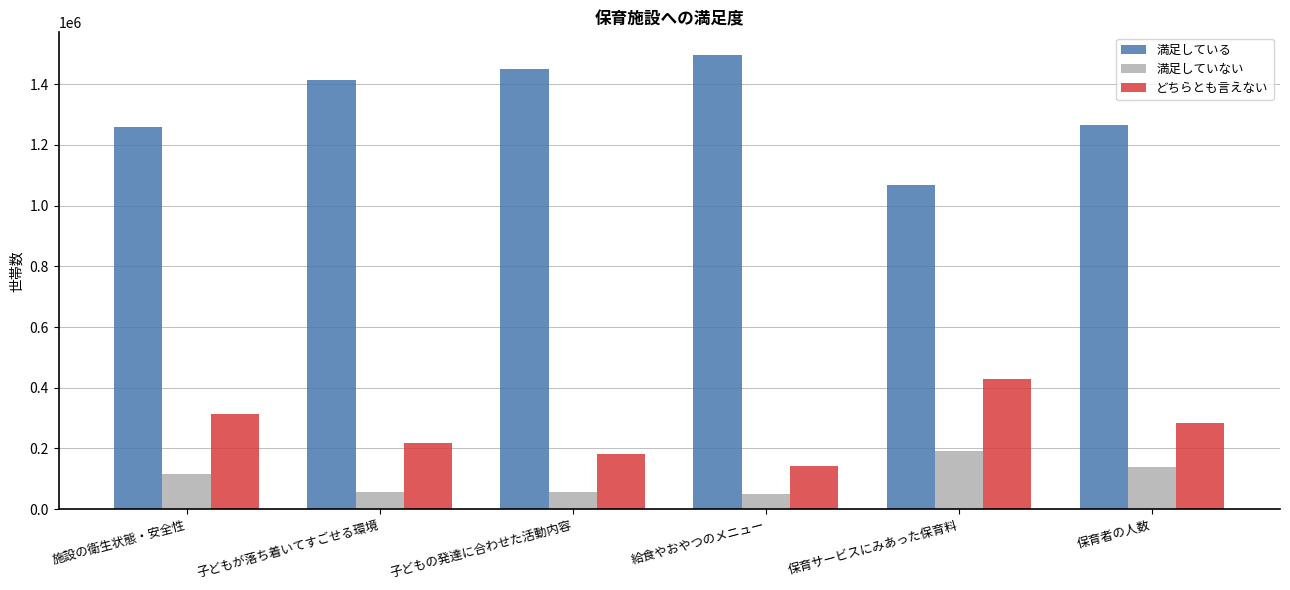

What is the smallest value displayed?

50434